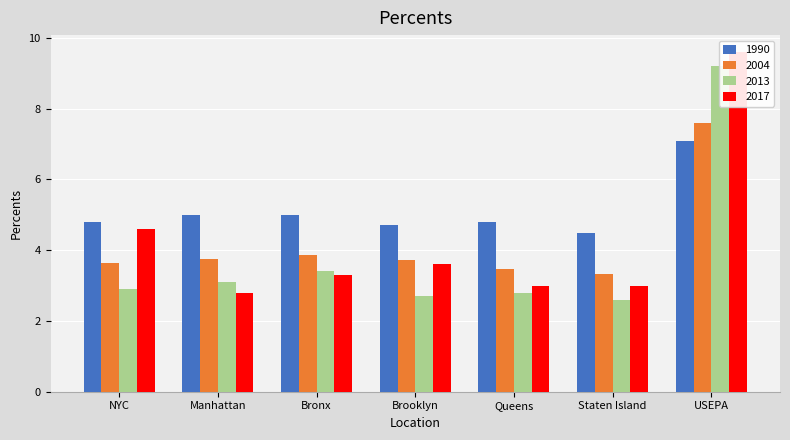

What is the difference between the 1990 values at USEPA and Queens?

2.3